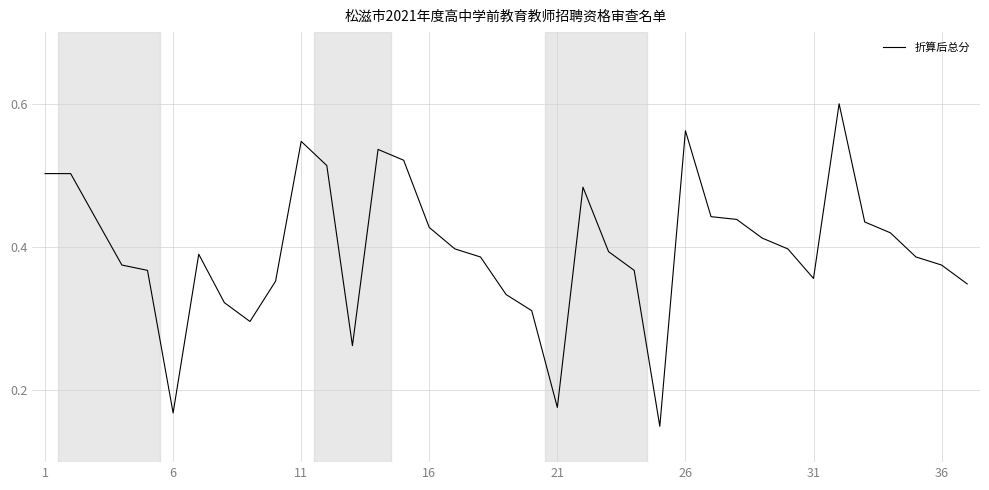

What is the sum of all values?

14.7